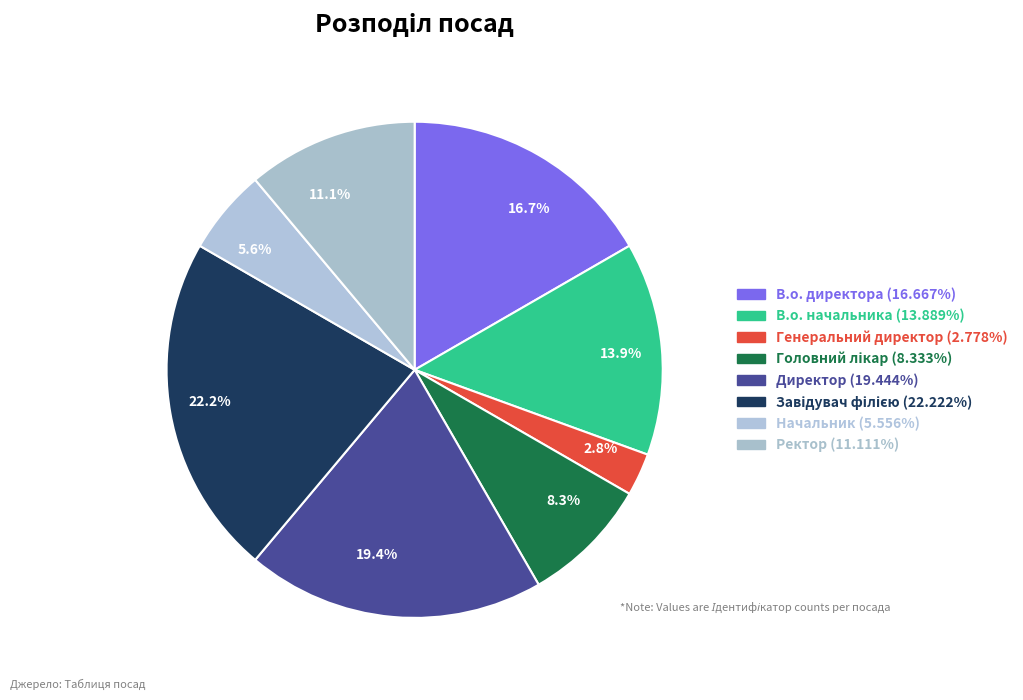

Which slice is the largest?

22.2%